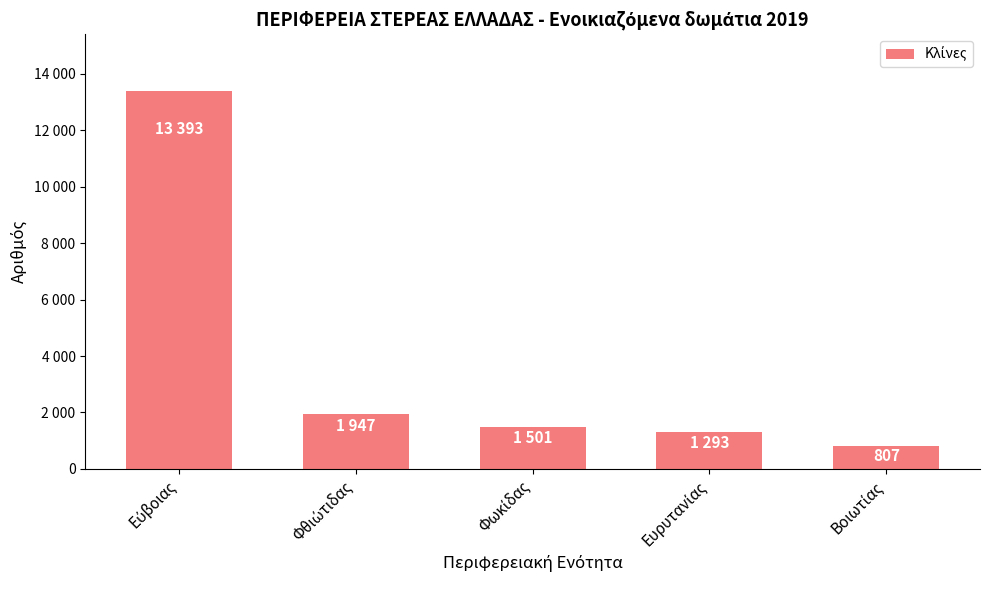

Rank the categories by value from lowest to highest.

Βοιωτίας, Ευρυτανίας, Φωκίδας, Φθιώτιδας, Εύβοιας